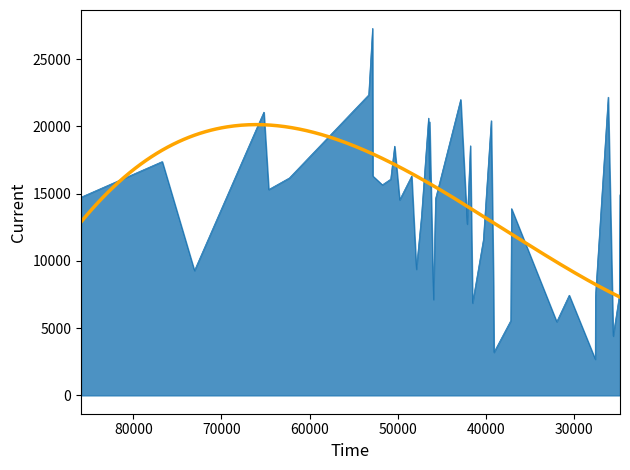

How many values are below 16381?

20